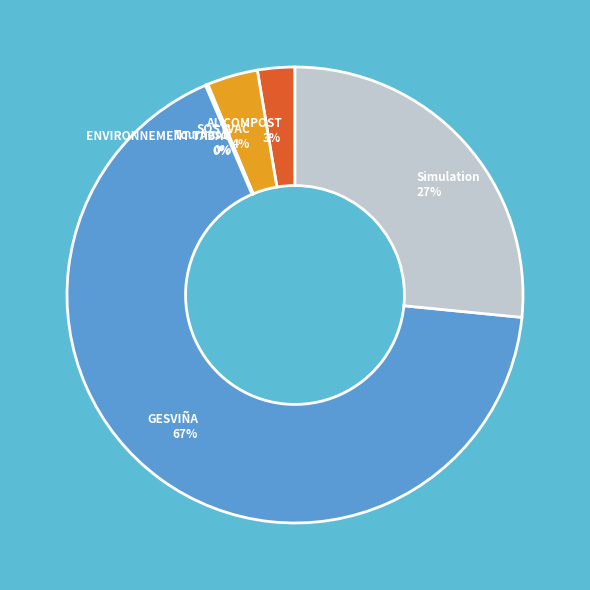

Do SOSTVAC and AL COMPOST together represent more than half of the pie?

No